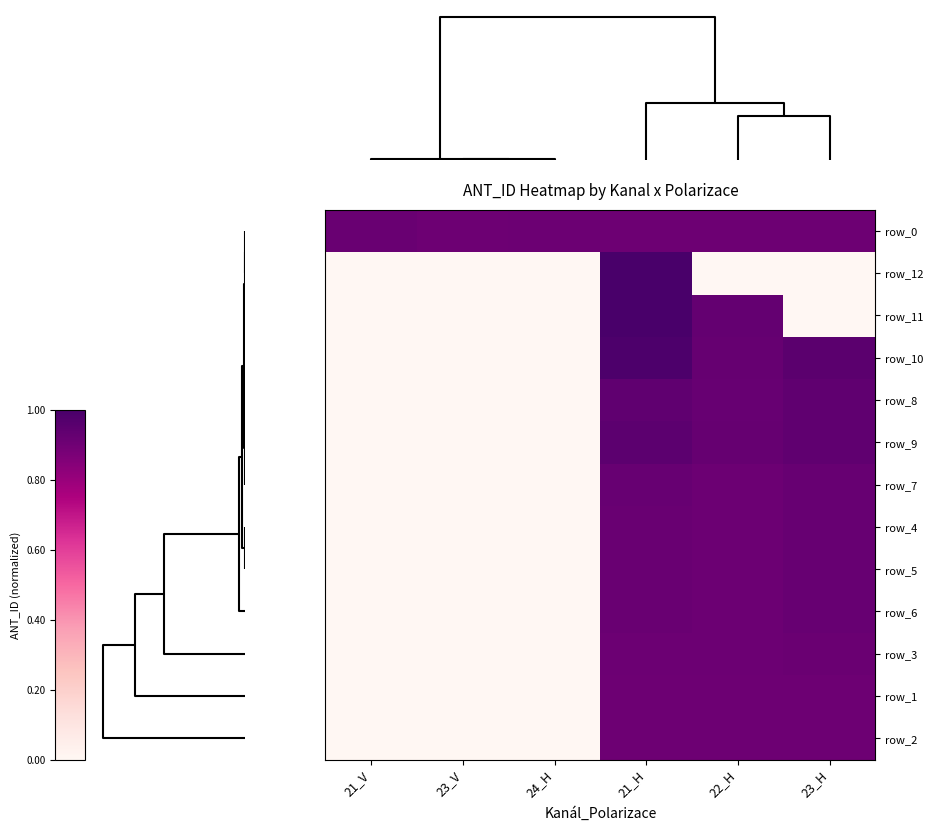

Which series has the largest total across all categories?

row_0